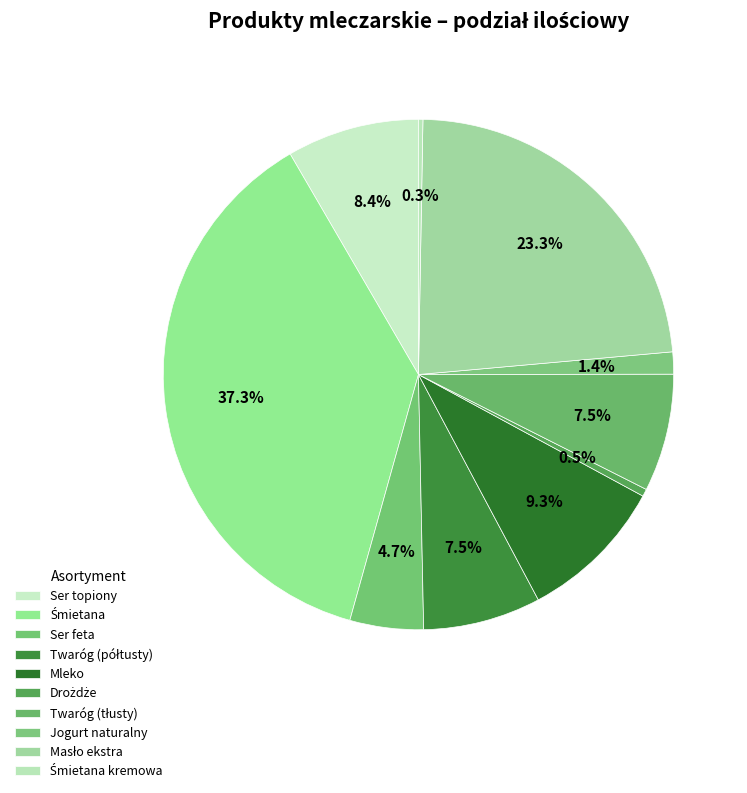

Is it true that Śmietana kremowa is 1% of the pie?

False